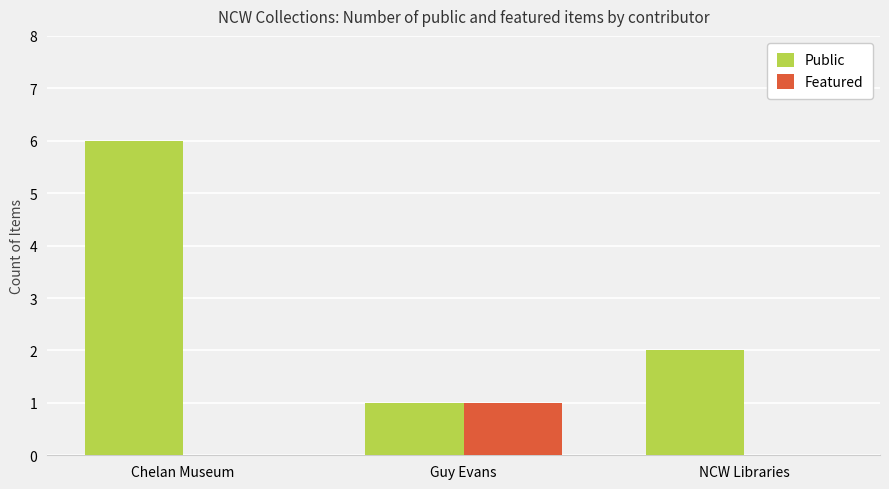

The value of Public at Chelan Museum is 6. True or false?

True